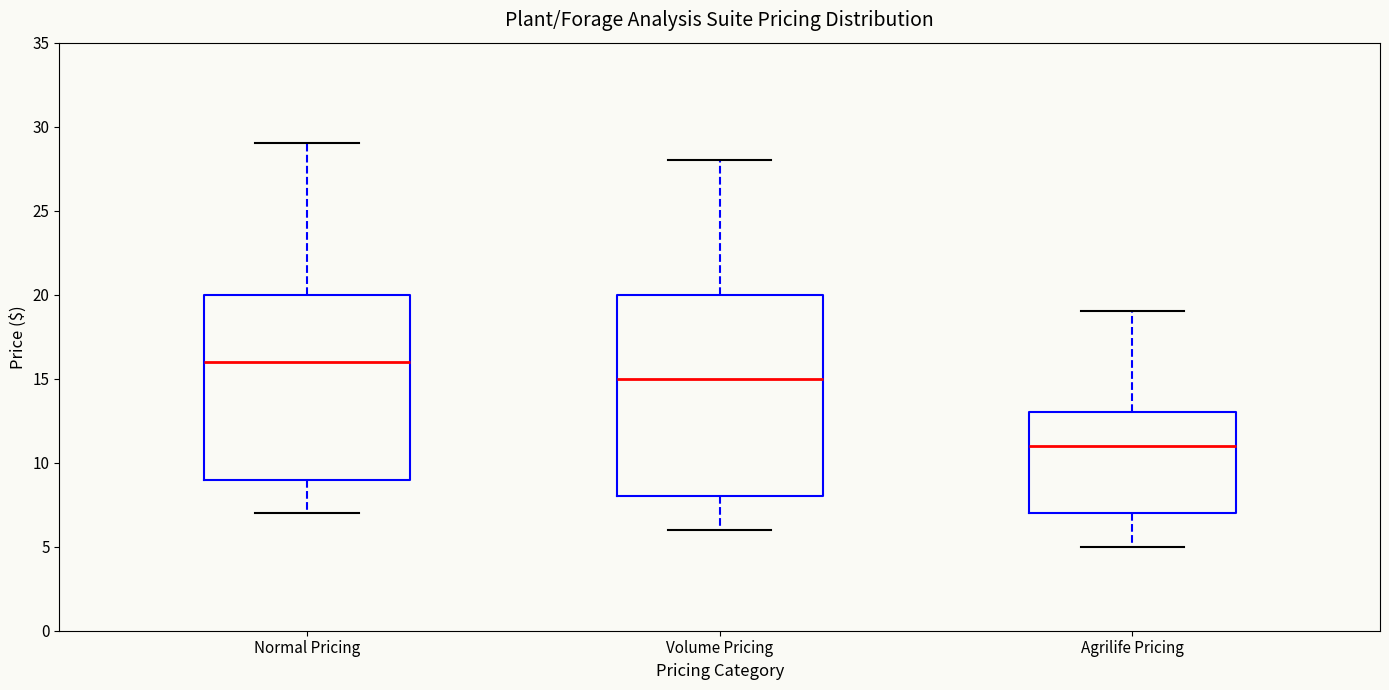

Which box has the highest median line?

Normal Pricing